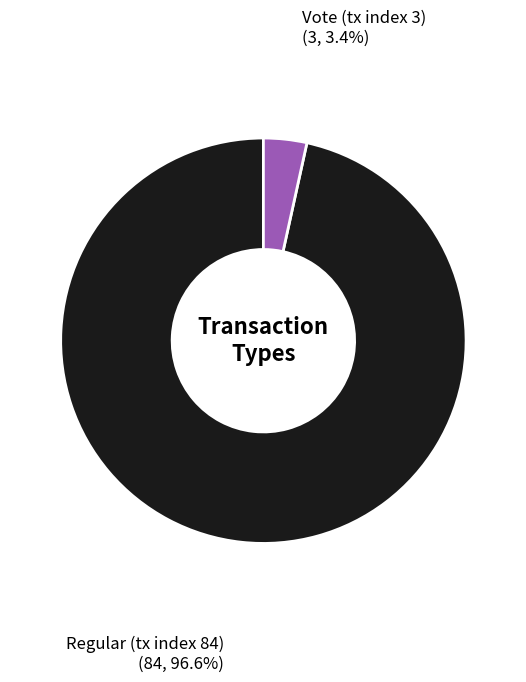

To the nearest percent, what is the difference between the largest and smallest slice percentages?

93%